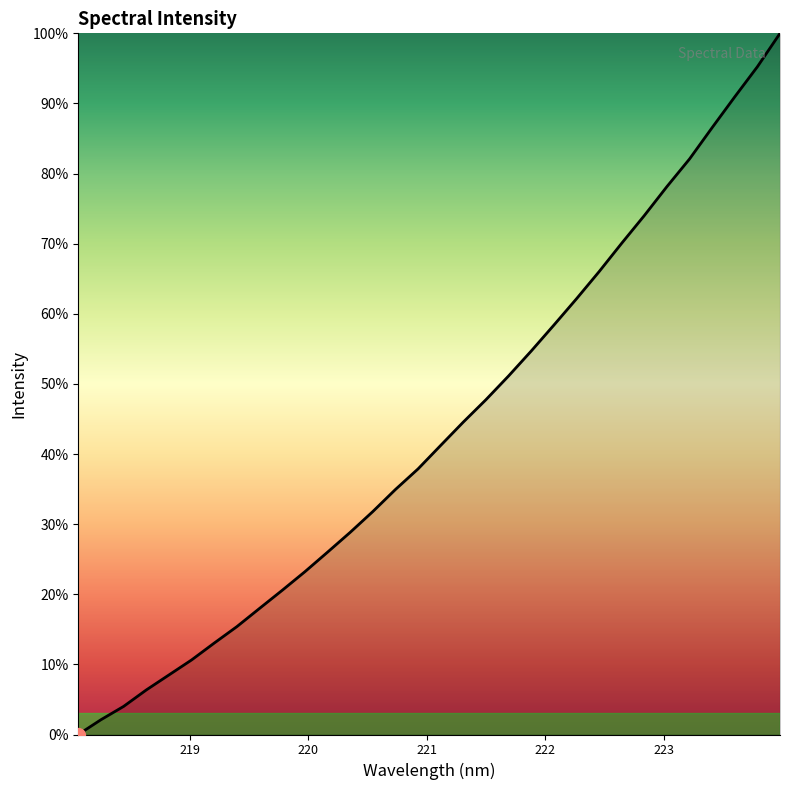

What is the greatest value displayed?

100.0